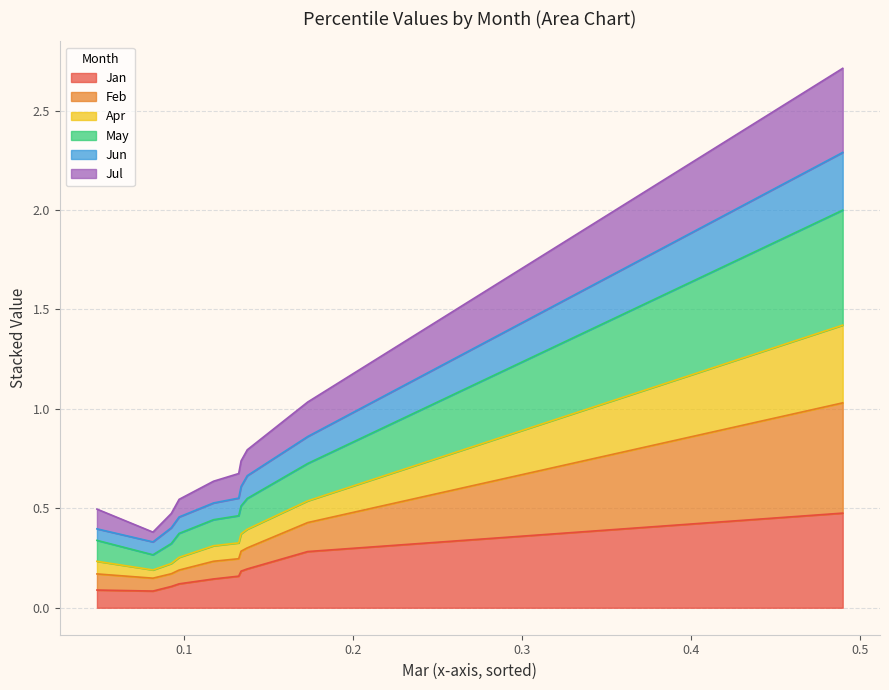

What is the difference between the Jun values at pct85 and pct75?

0.1